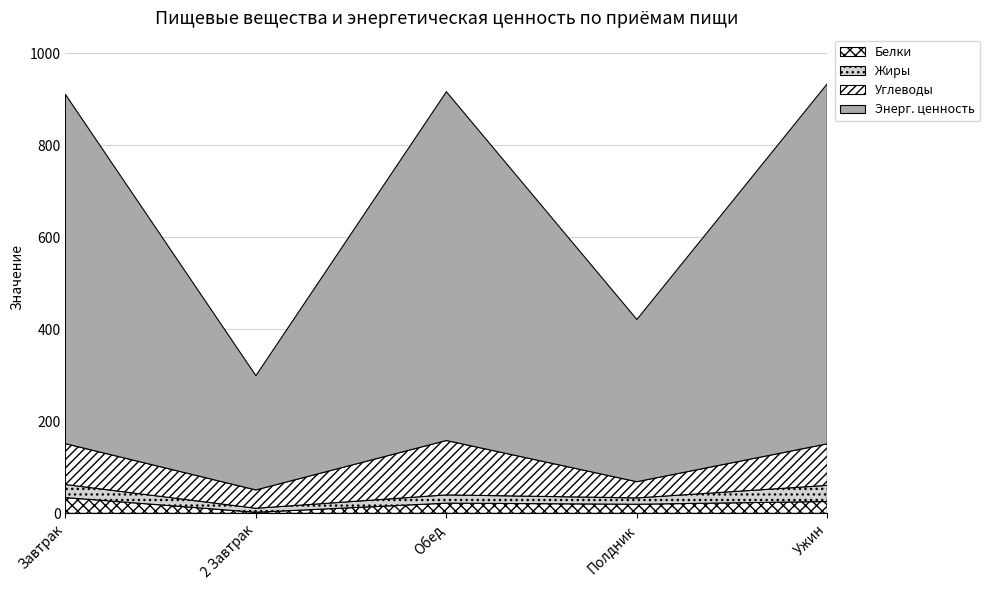

What is the value of the Белки point at the 1st from the left?

34.3